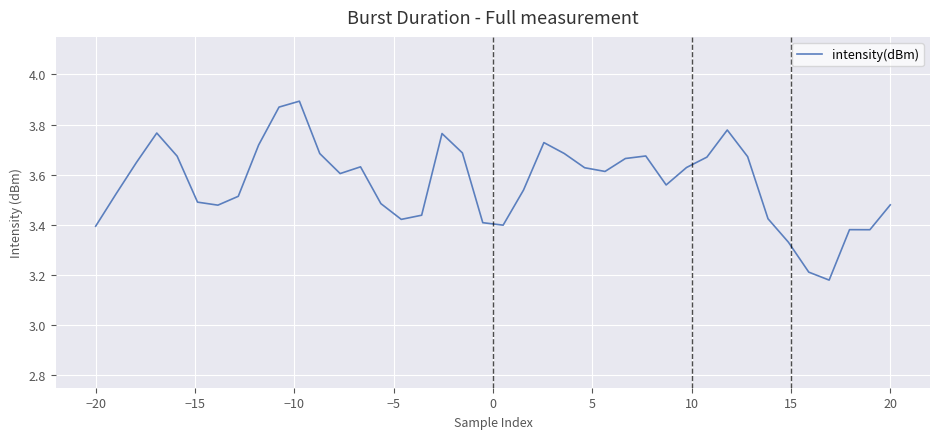

What is the sum of all values?

142.7